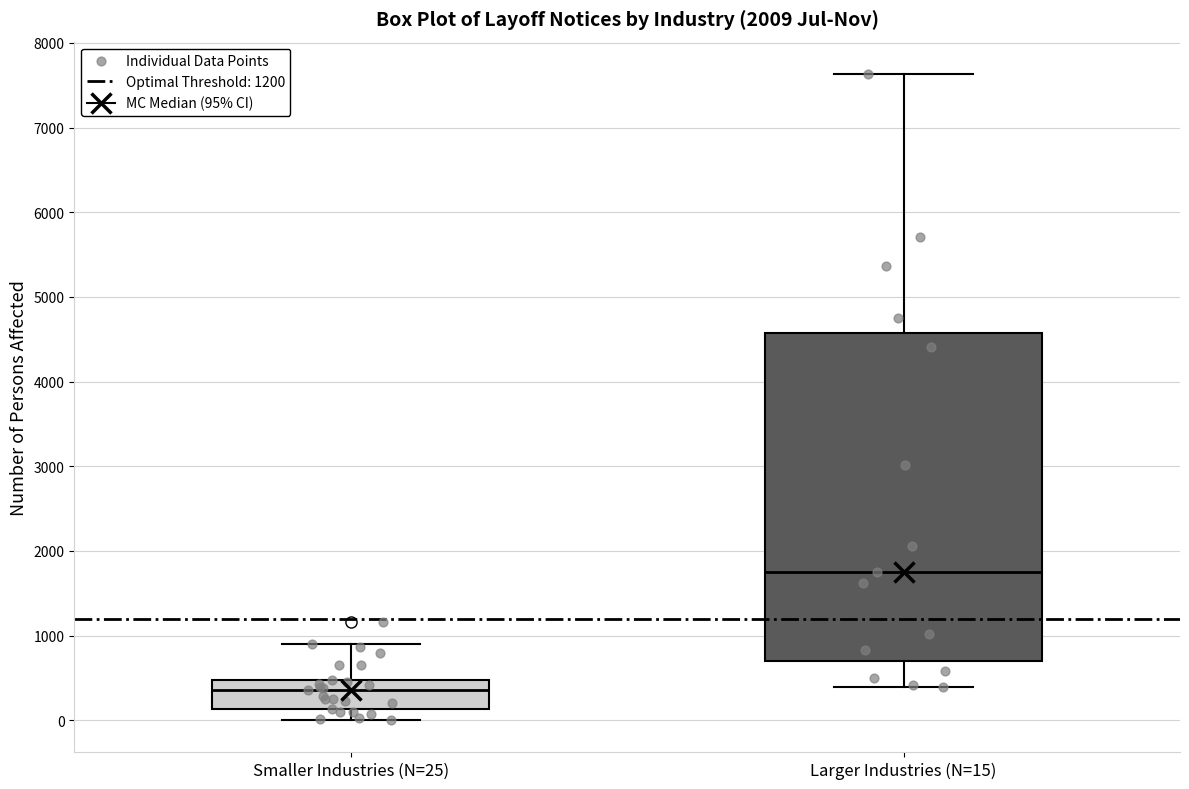

Where is the lower edge of the box for Smaller Industries (N=25) on the y-axis? The values are not printed on the chart, so give them approximately, as read against the axis.

100